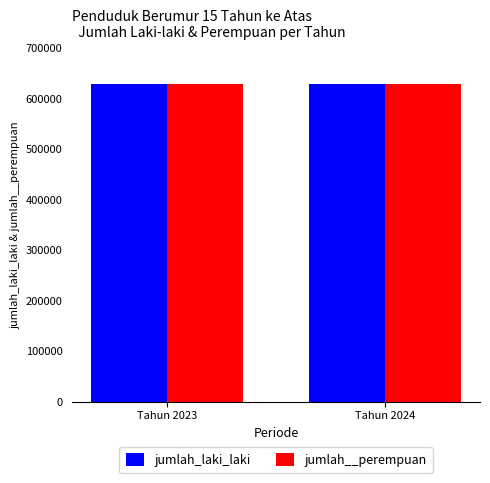

The jumlah__perempuan series shows 628455 at Tahun 2024. True or false?

True